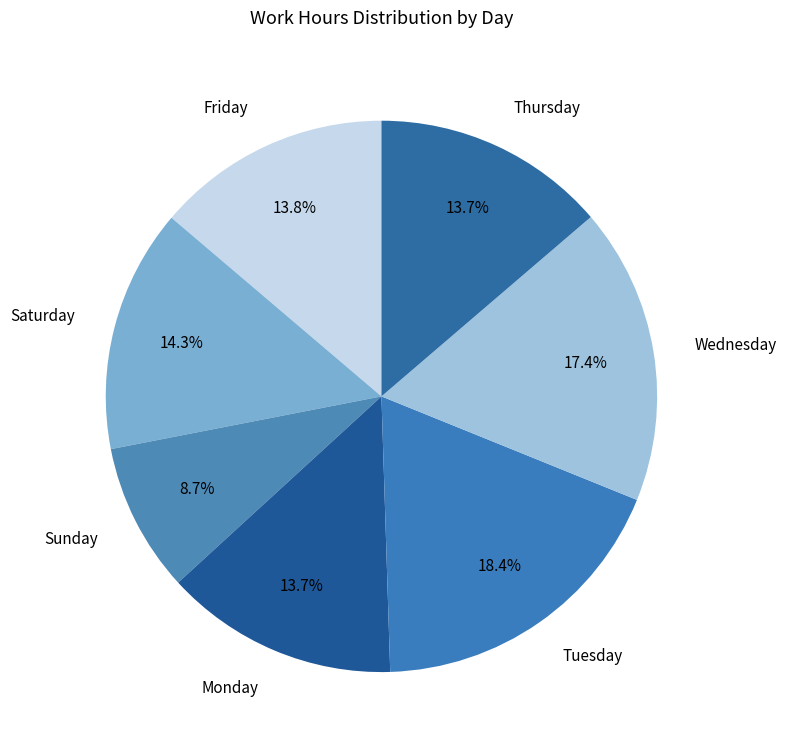

How much of the chart is everything except Saturday?

85.7%